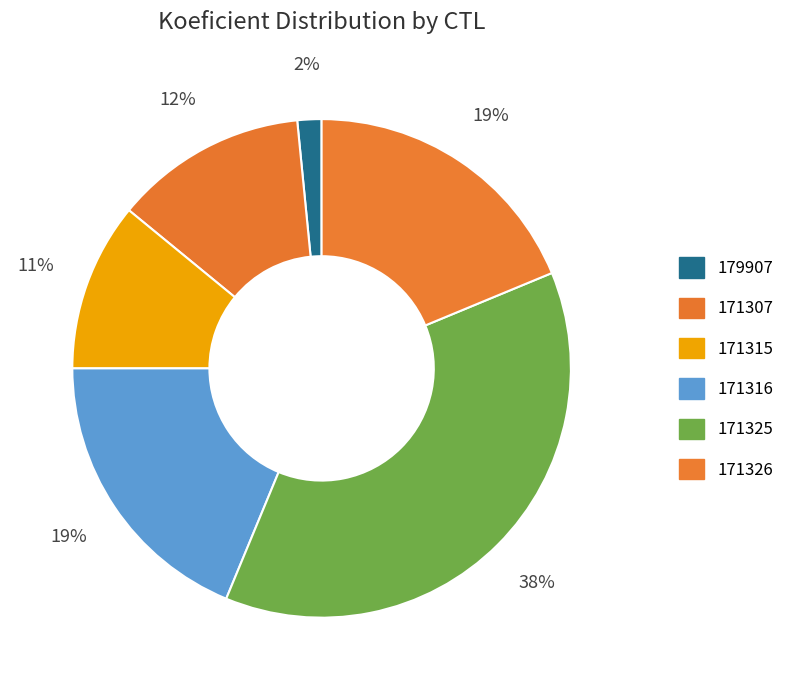

How many segments does this pie chart have?

6